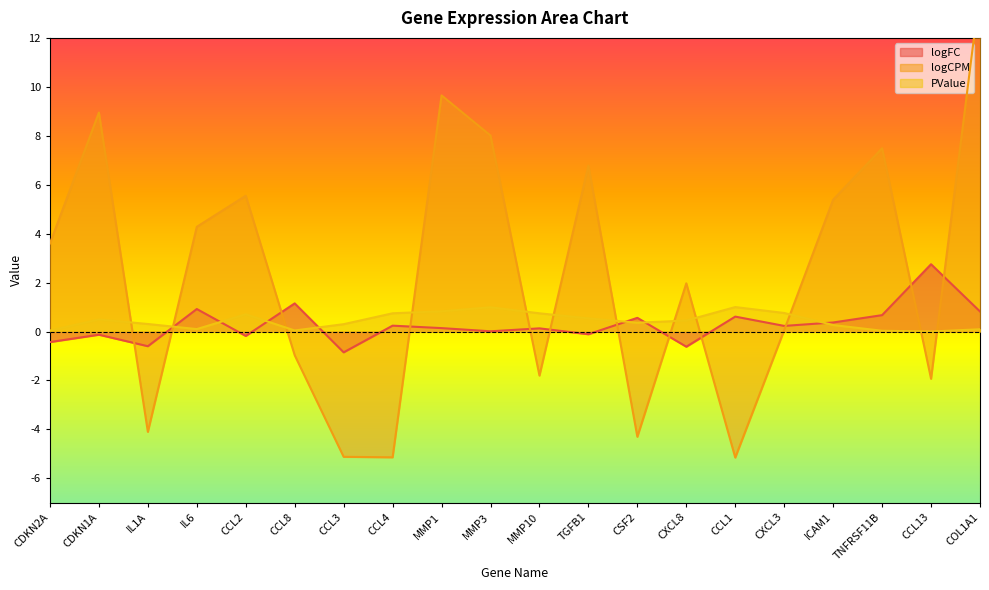

What is the sum of all logCPM values?

47.2